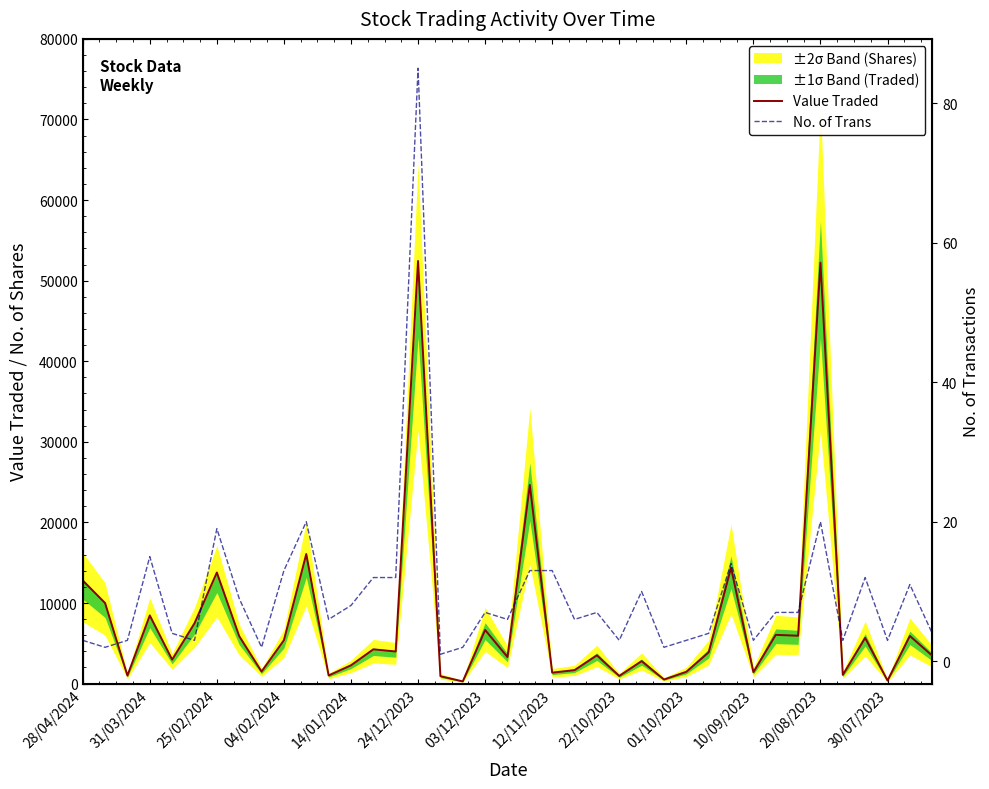

How many interior local peaks does the Value Traded series have?

14